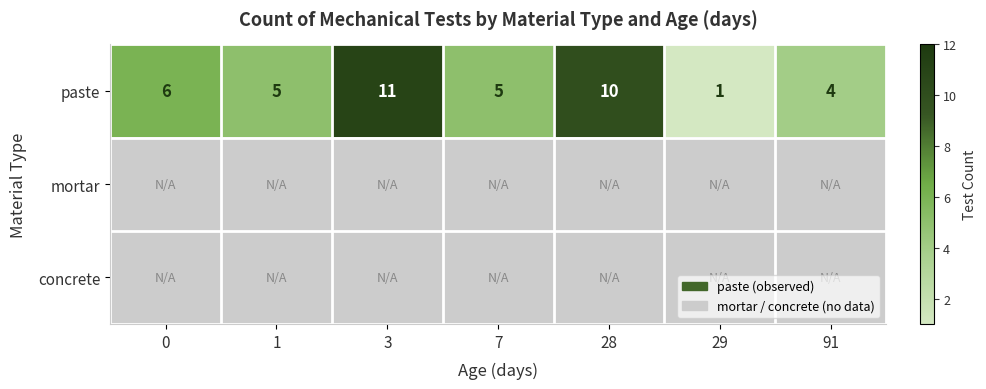

What is the smallest value displayed?

1.0